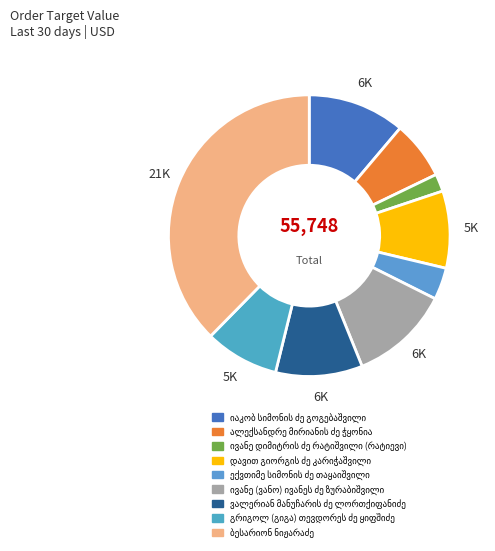

Does გრიგოლ (გიგა) თევდორეს ძე ყიფშიძე represent more than half of the total?

No